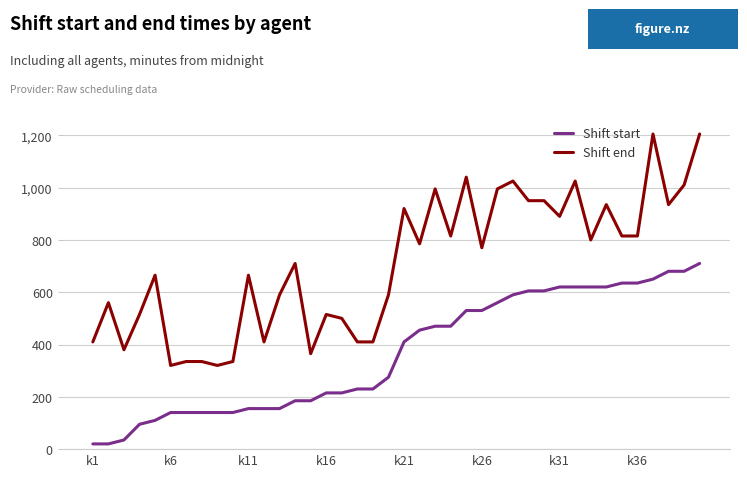

What is the greatest value displayed?

1205